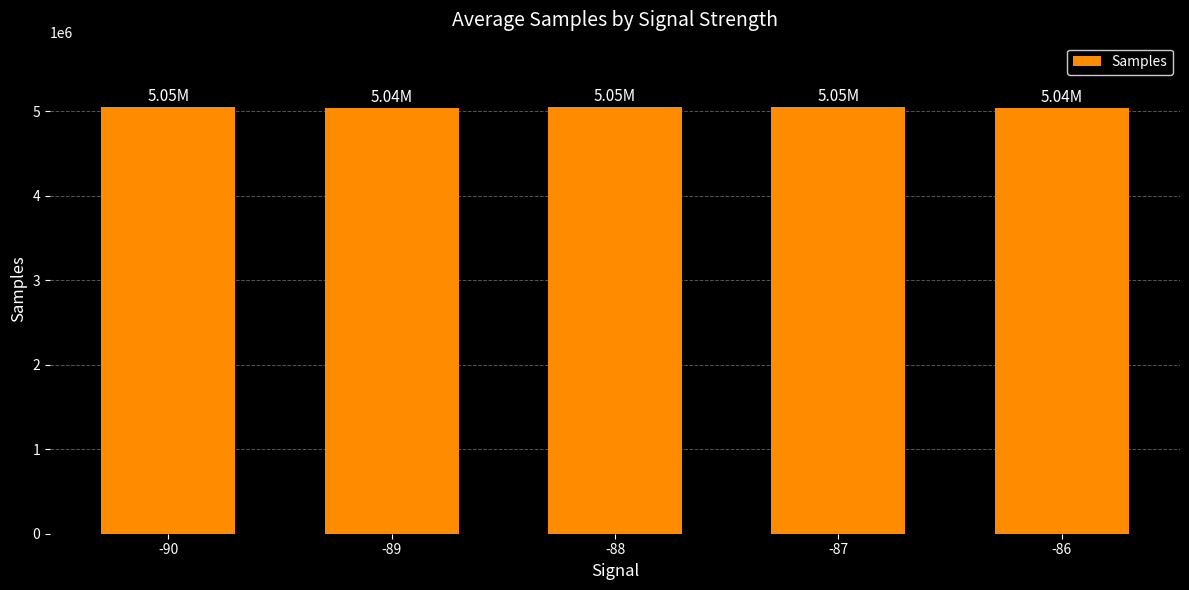

What is the ratio of the value at -88 to the value at -87?

1.0